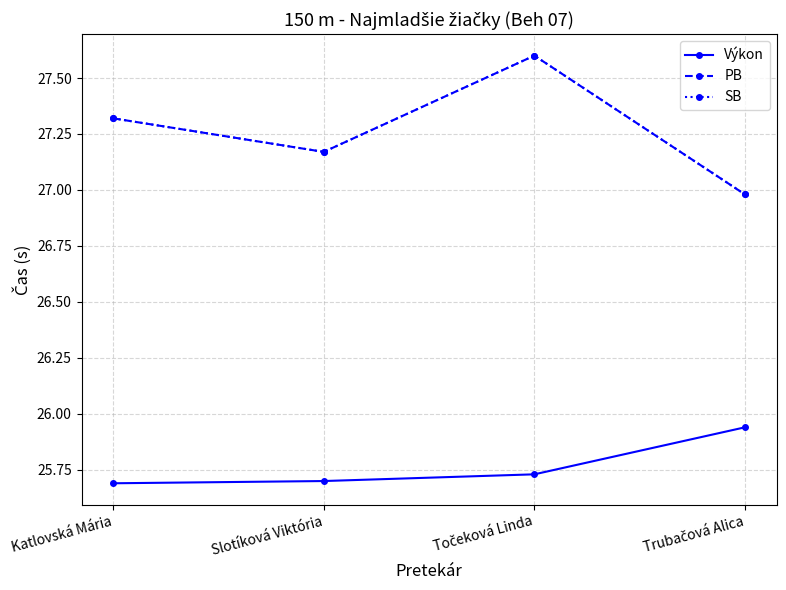

At which category does PB reach its first local peak?

Točeková Linda